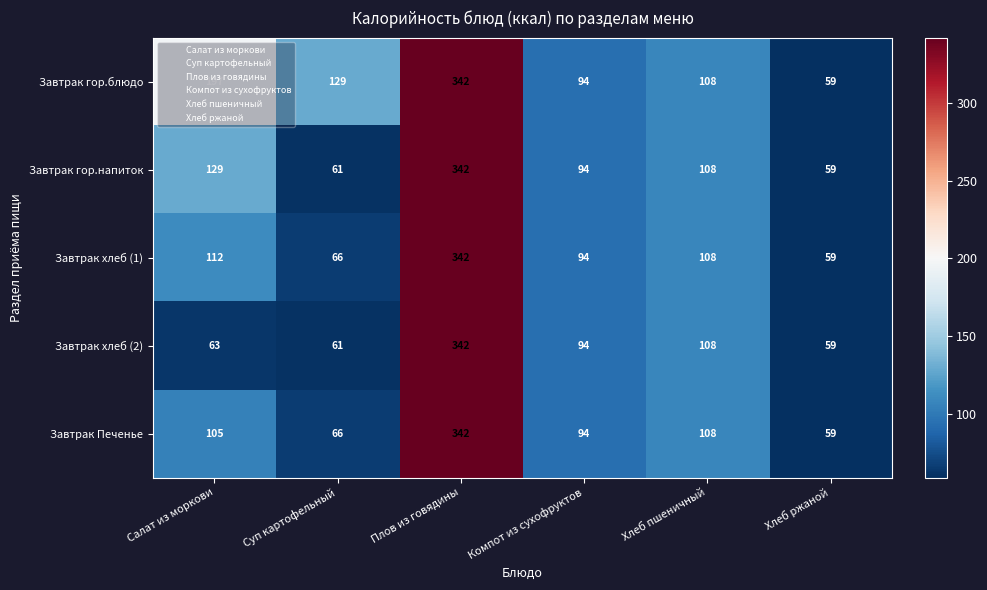

The value of Завтрак хлеб (1) at Салат из моркови is 112. True or false?

True